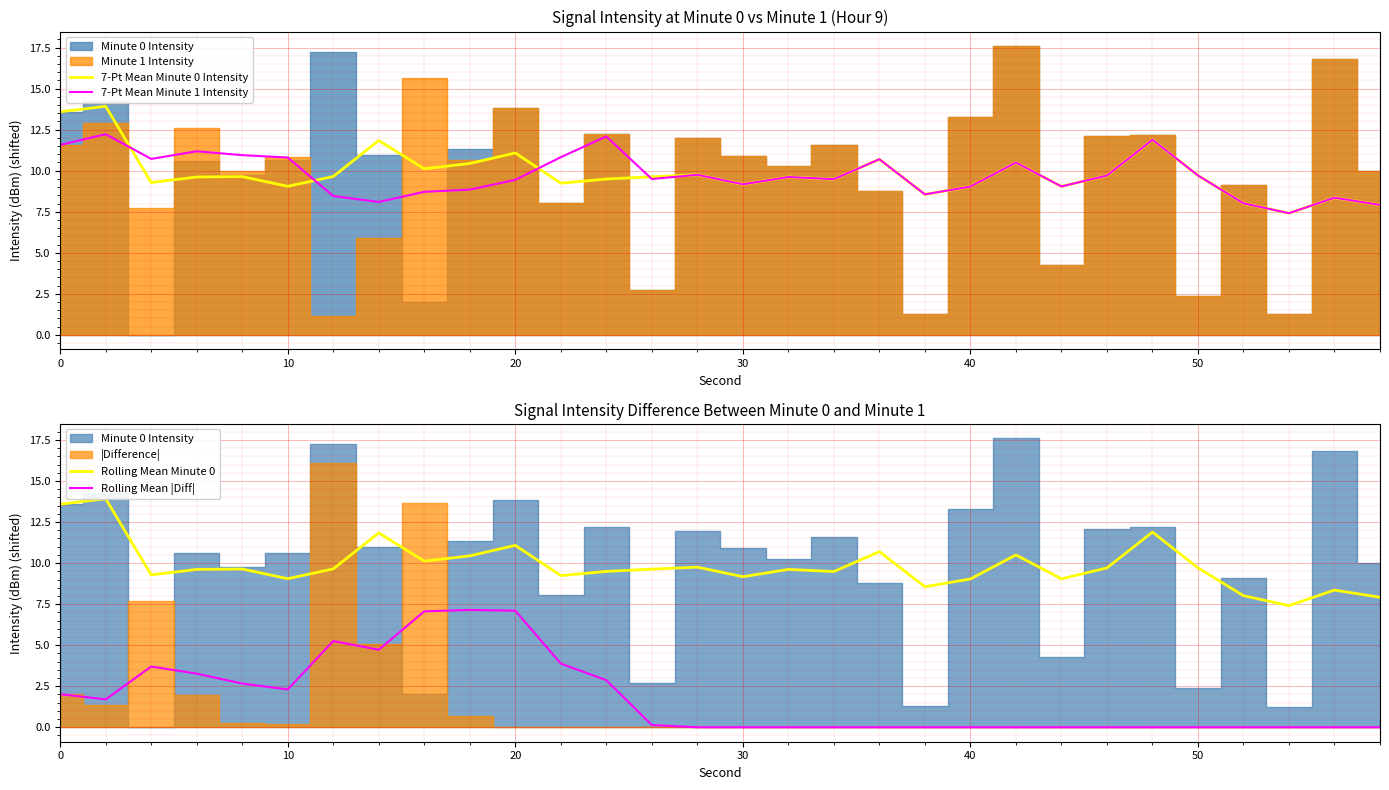

What is the minimum value for 7-Pt Mean Minute 0 Intensity?

7.4